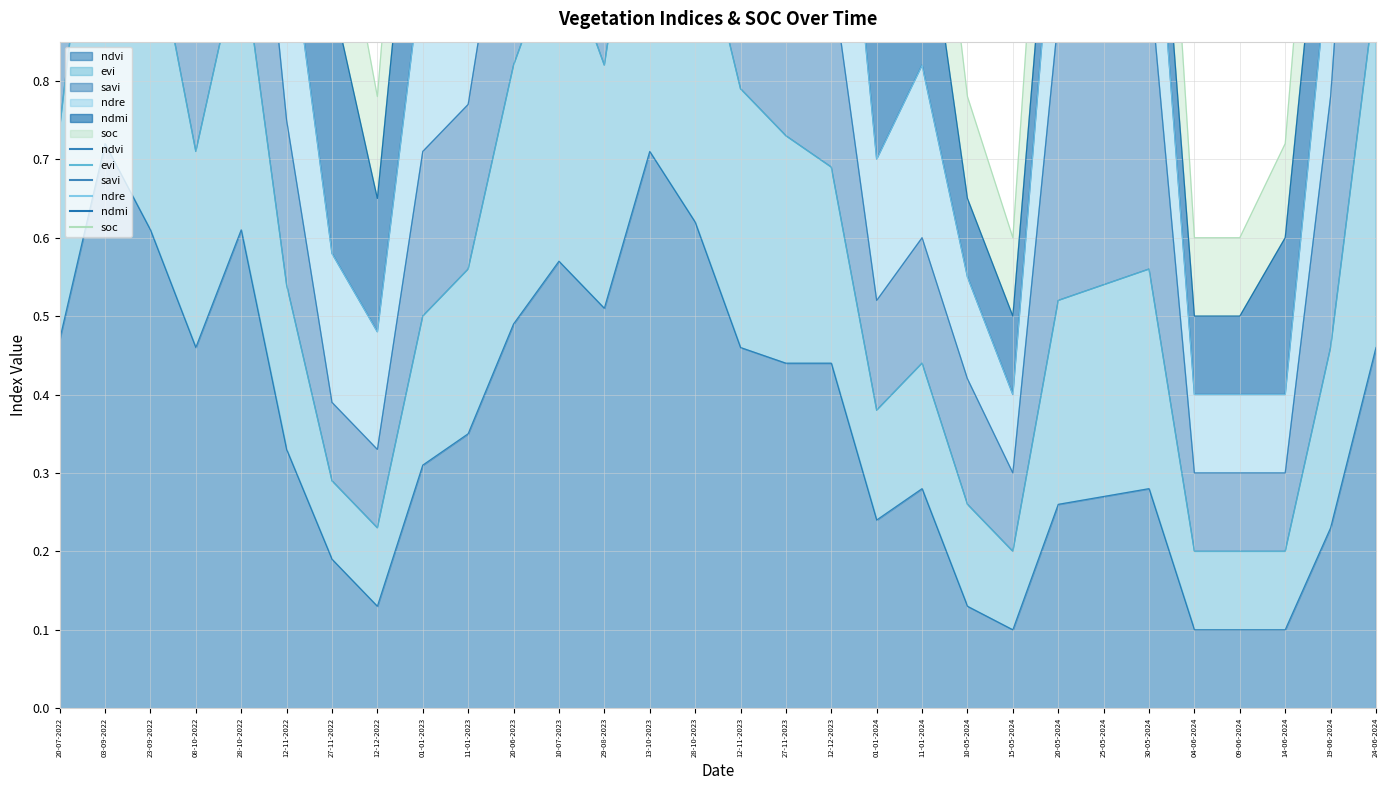

What is the label of the 20th point from the right?

20-06-2023